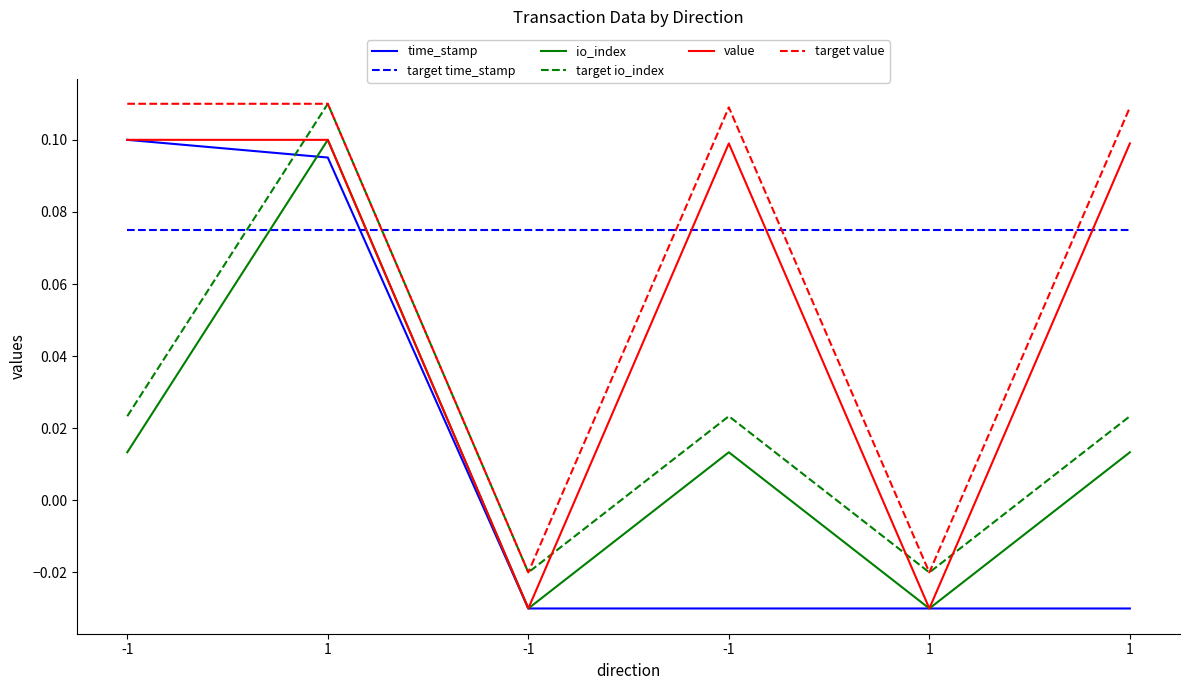

Is the value of target time_stamp at -1 greater than the value of io_index at -1?

Yes